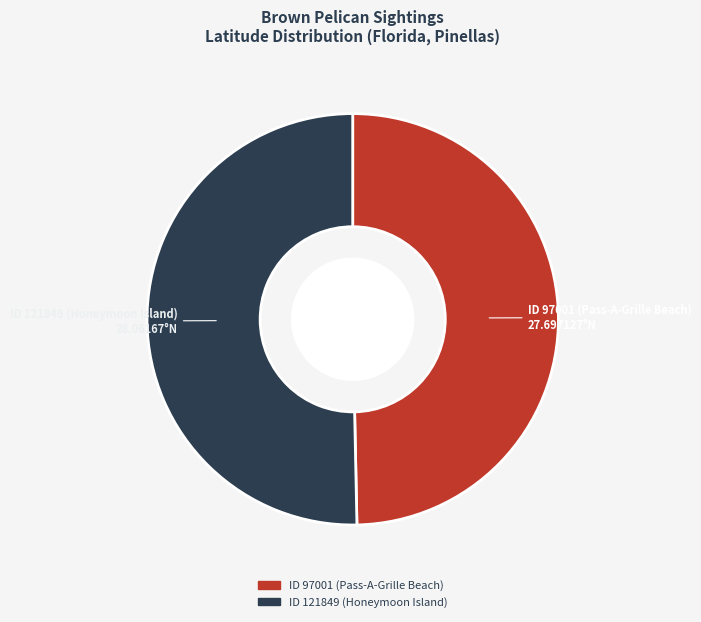

Combined, do ID 97001 (Pass-A-Grille Beach) and ID 121849 (Honeymoon Island) account for over 50%?

Yes